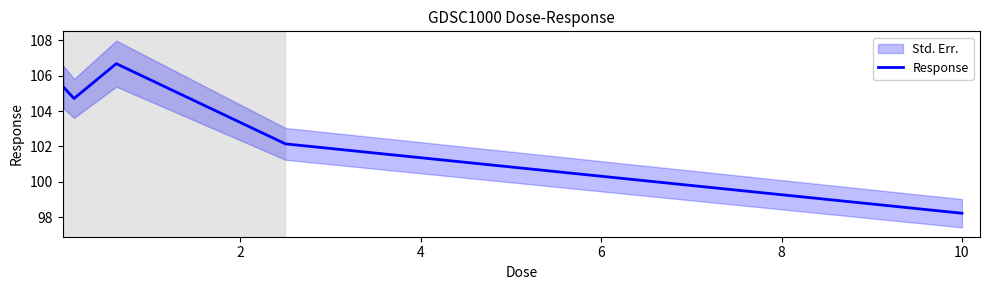

What is the maximum value for Response?

106.7